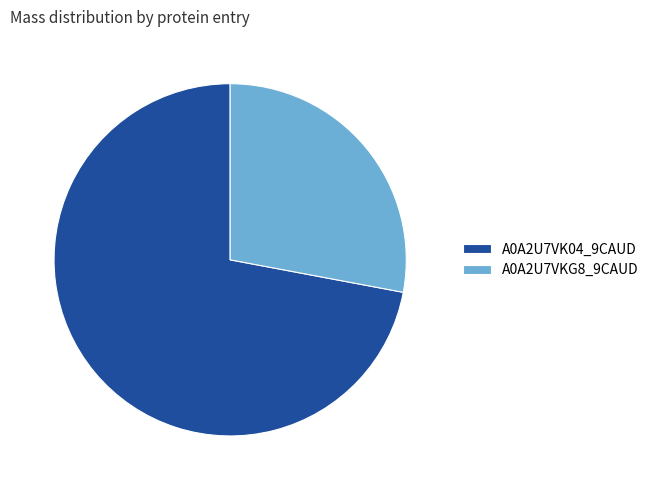

Rank the categories by value from highest to lowest.

A0A2U7VK04_9CAUD, A0A2U7VKG8_9CAUD